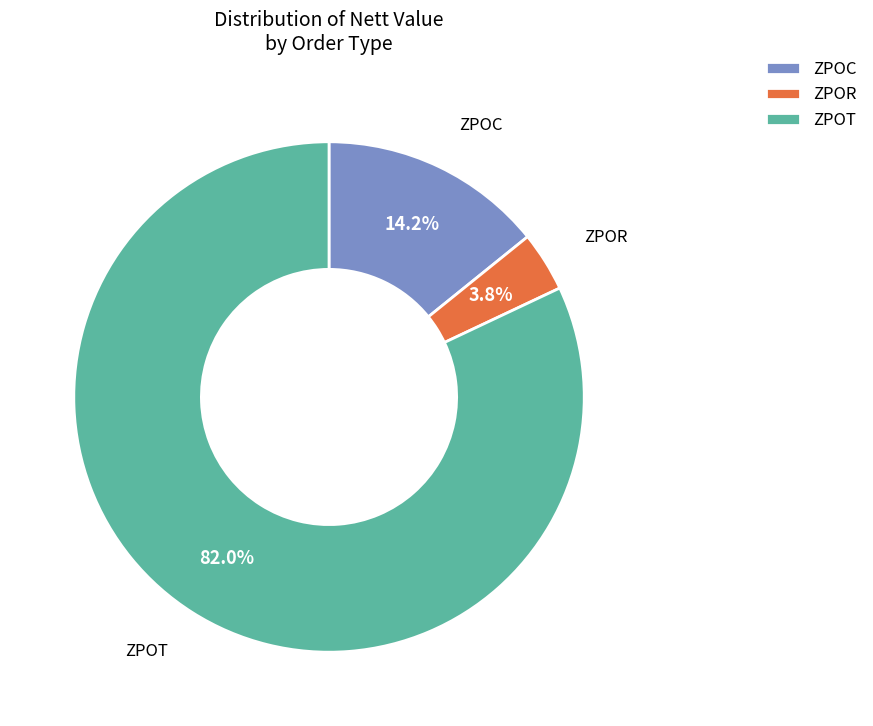

Which category has the smallest portion of the pie?

ZPOR